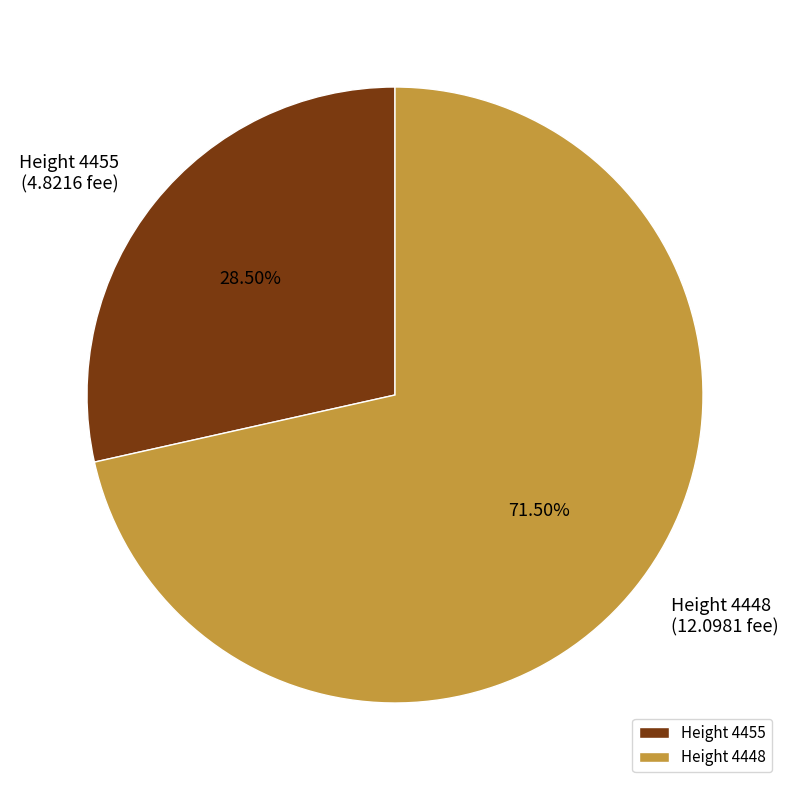

What is the majority slice?

Height 4448